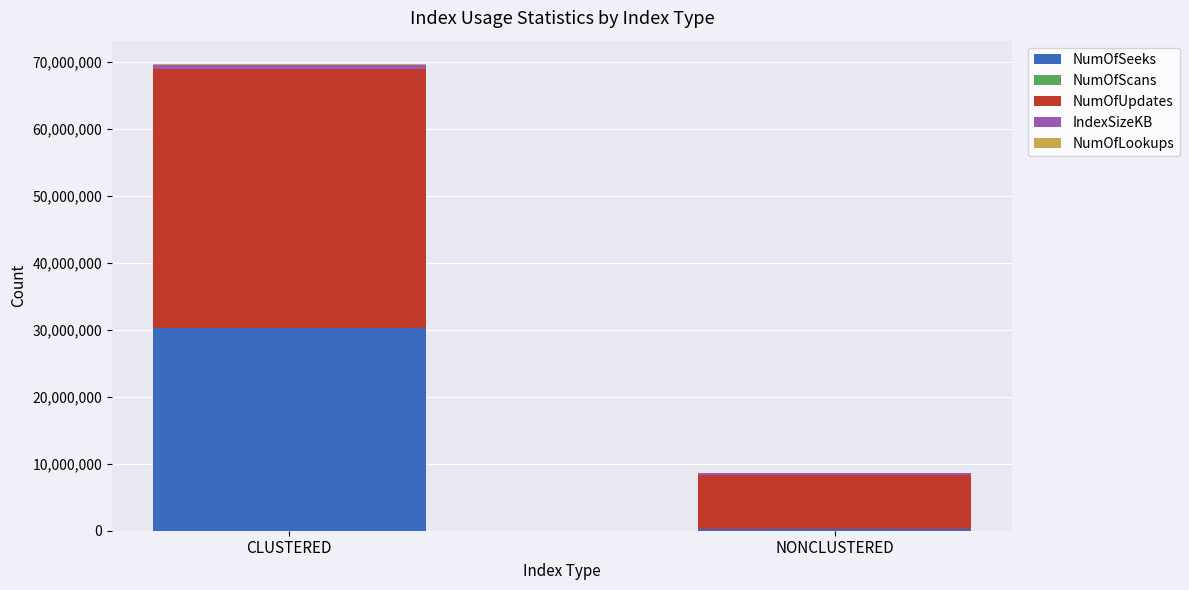

How many distinct data groups are displayed?

5